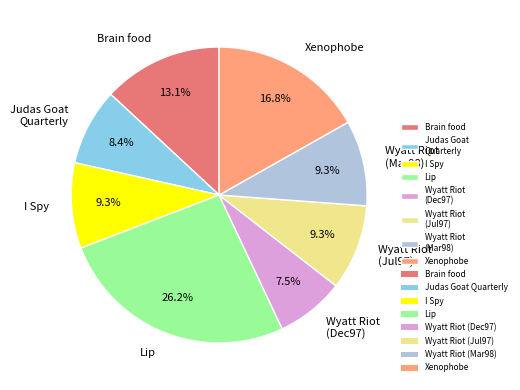

Which has a higher value, Xenophobe or Lip?

Lip